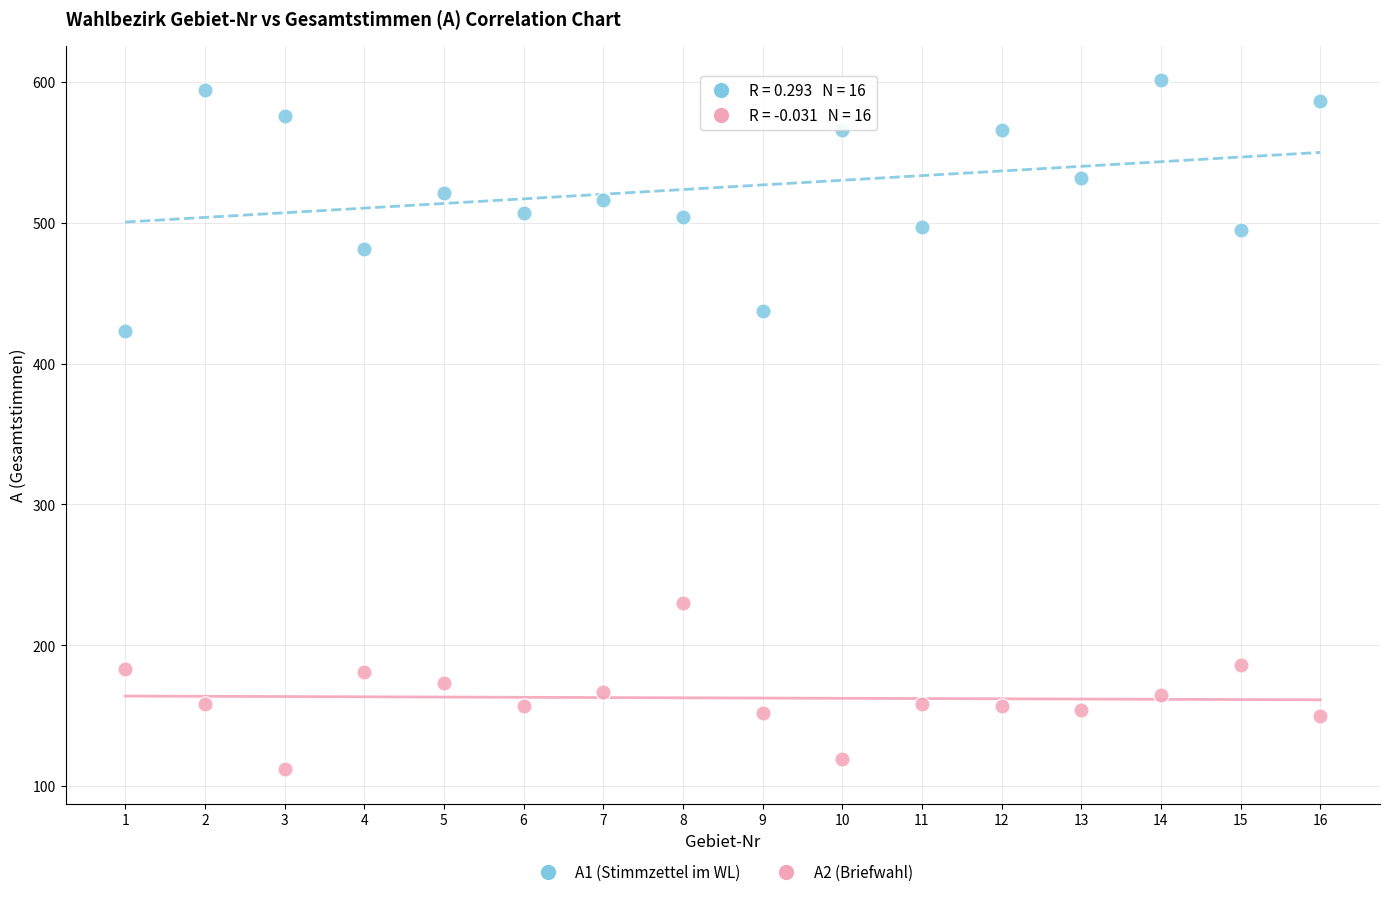

Which series contains the highest Y value?

A1 (Stimmzettel im WL)